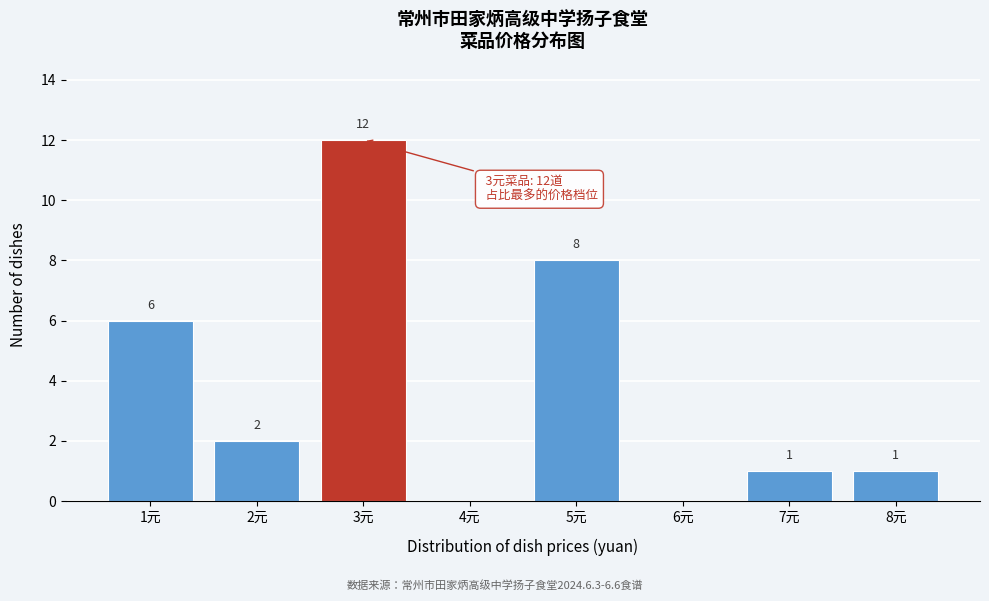

Reading left to right, extract all data points from this chart.

1元=6	2元=2	3元=12	4元=0	5元=8	6元=0	7元=1	8元=1